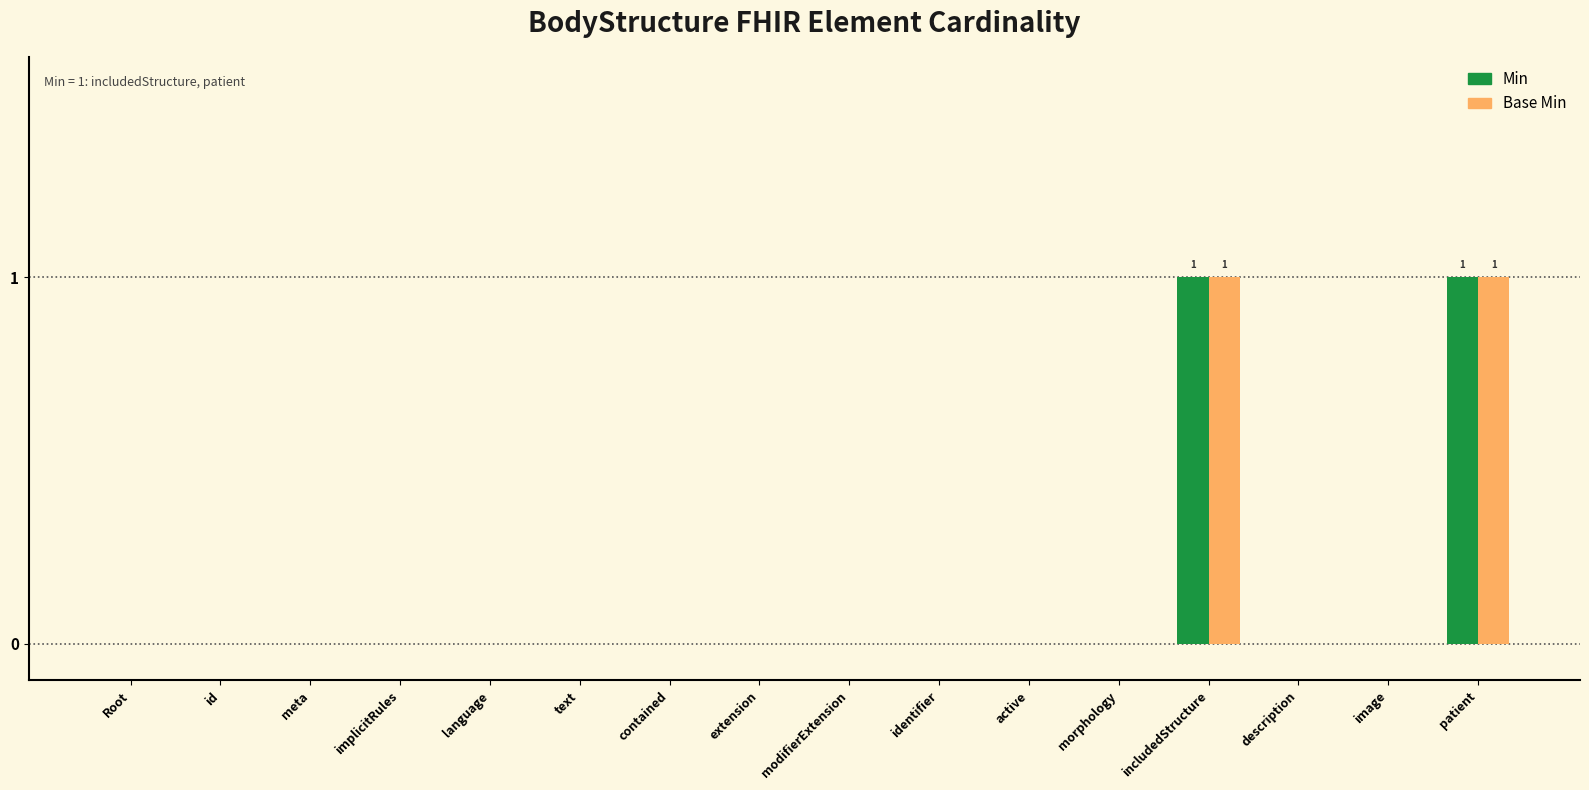

What is the difference between the Min values at patient and id?

1